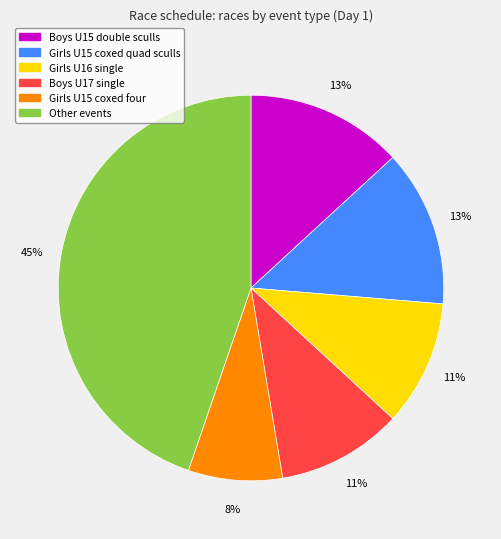

Does any single category account for the majority?

No